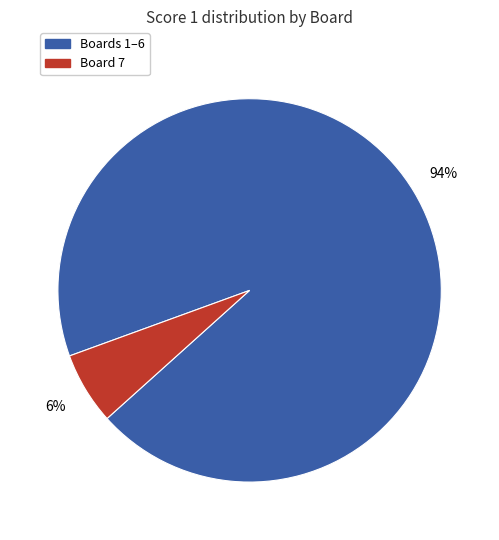

To the nearest percent, what is the average slice percentage?

50%